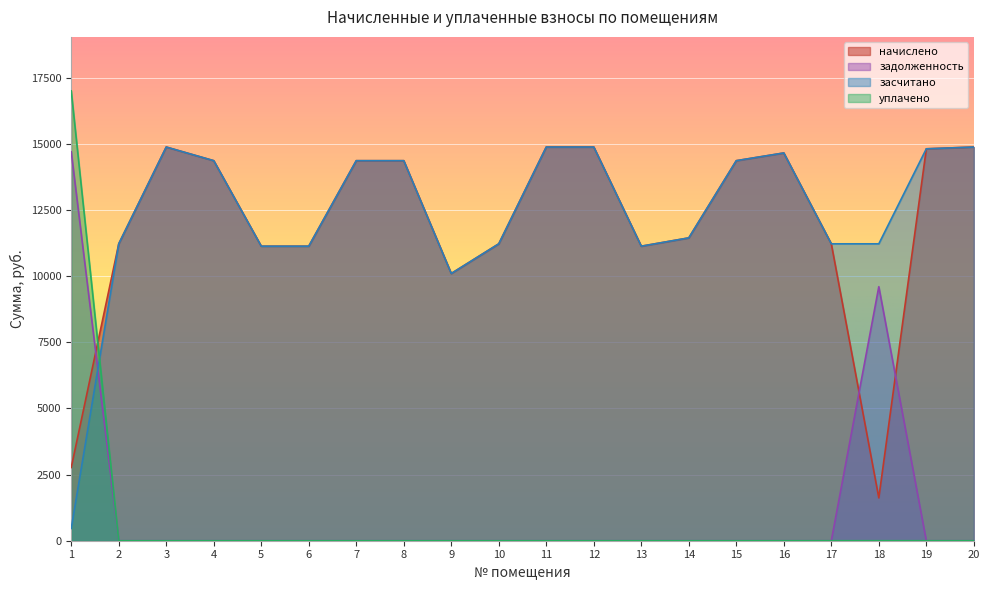

What is the difference between the maximum and minimum values in the задолженность series?

14696.8